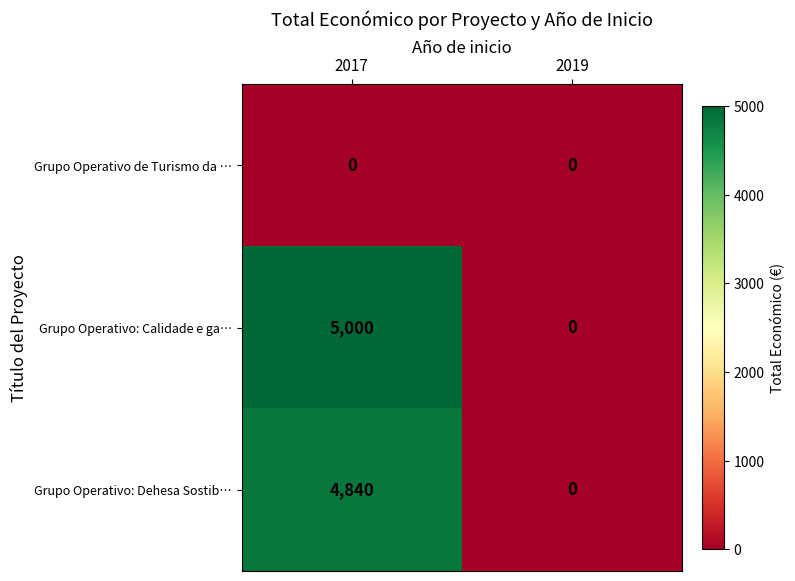

What is the difference between the Grupo Operativo: Calidade e ga… values at 2017 and 2019?

5000